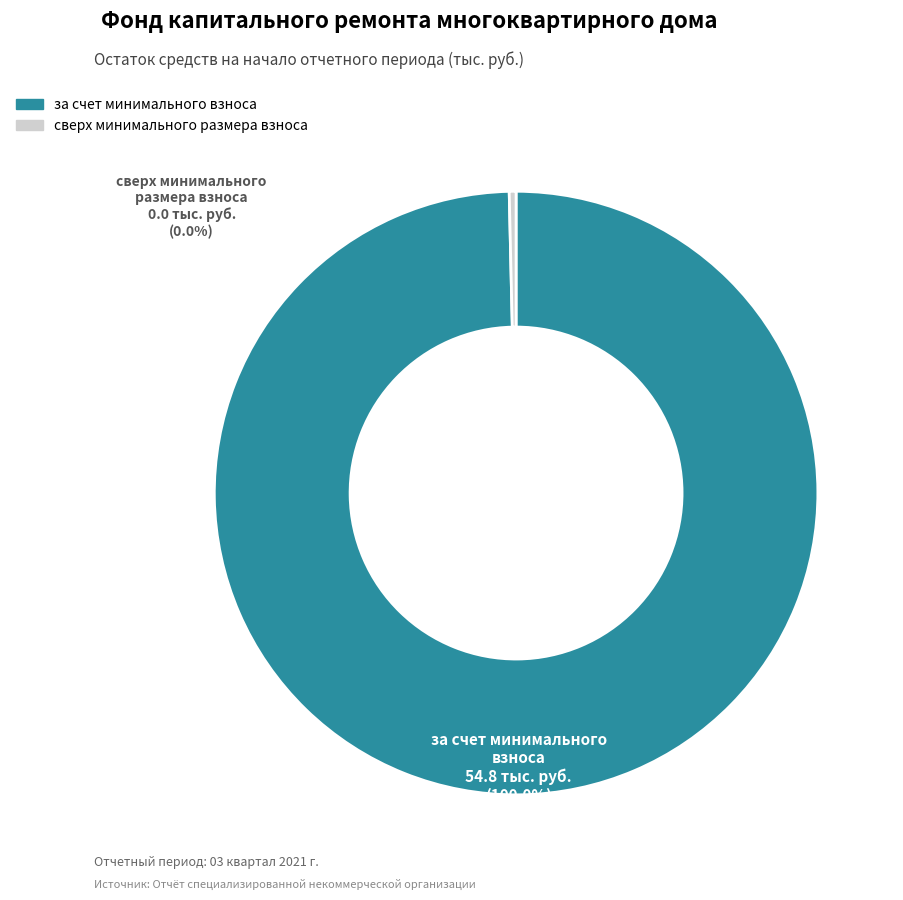

What percentage do сверх минимального размера взноса and за счет минимального взноса together represent?

100.0%